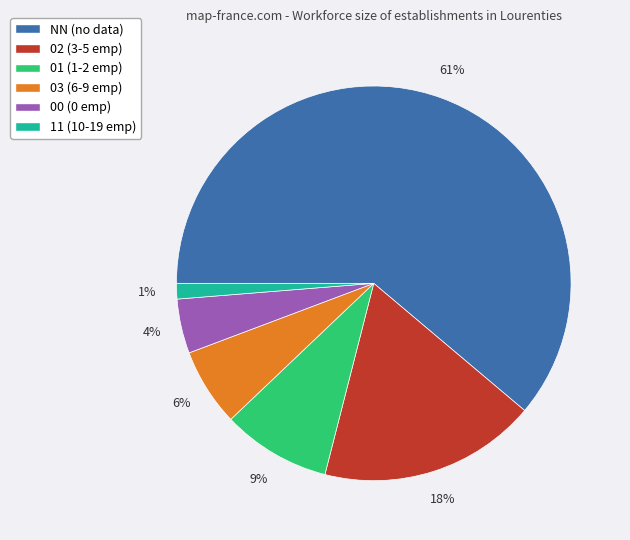

The 01 slice represents 1% of the pie. True or false?

False